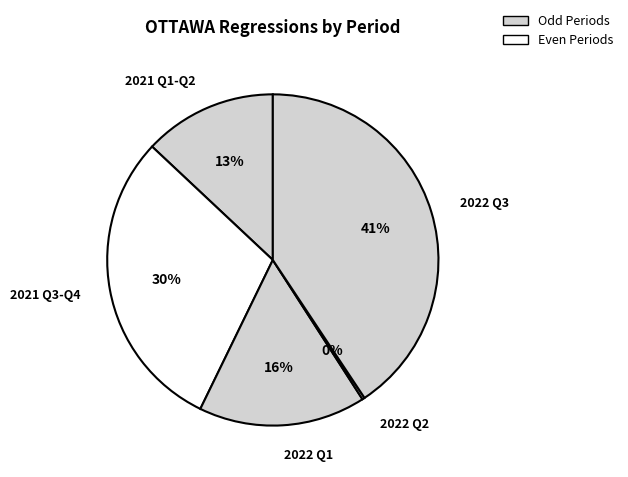

Combined, do 2021 Q1-Q2 and 2022 Q3 account for over 50%?

Yes